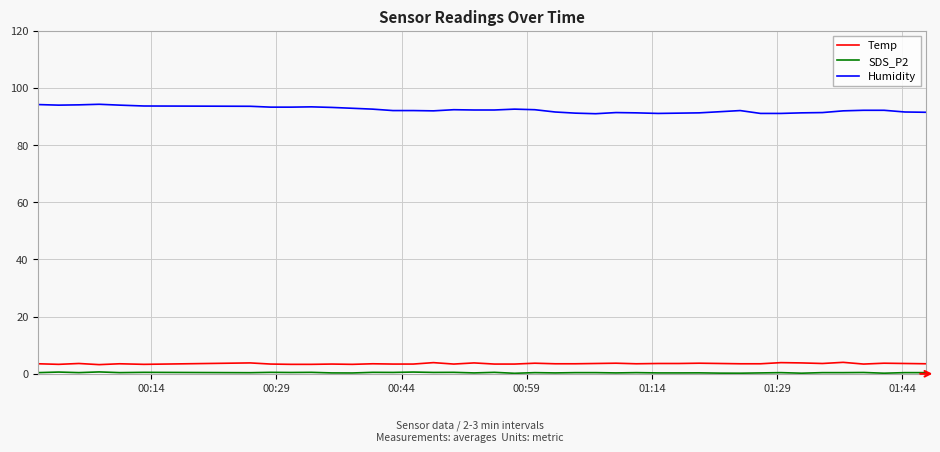

True or false: Humidity has more than 0 interior local peaks.

True